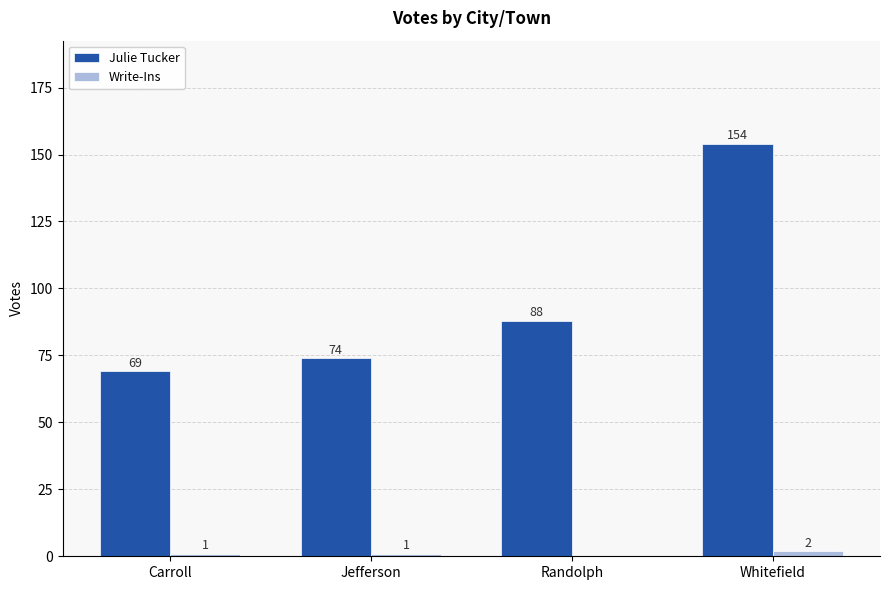

The Julie Tucker series shows 74 at Whitefield. True or false?

False